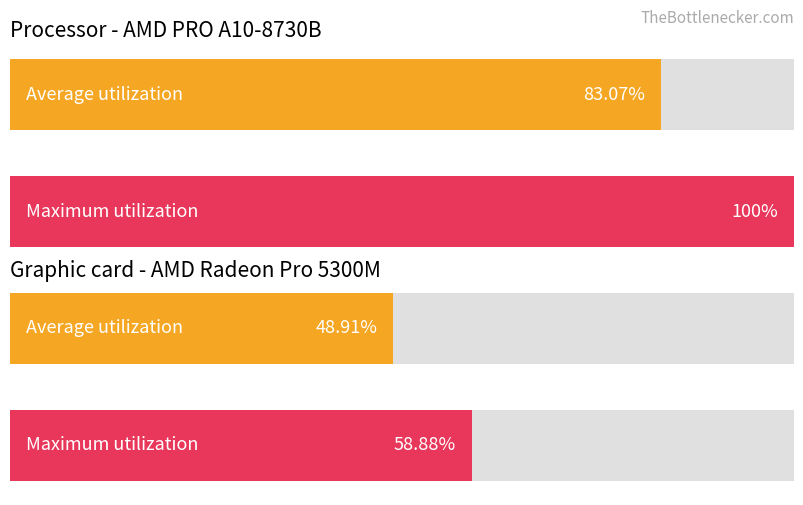

Rank the categories by Average utilization value from lowest to highest.

1, 0